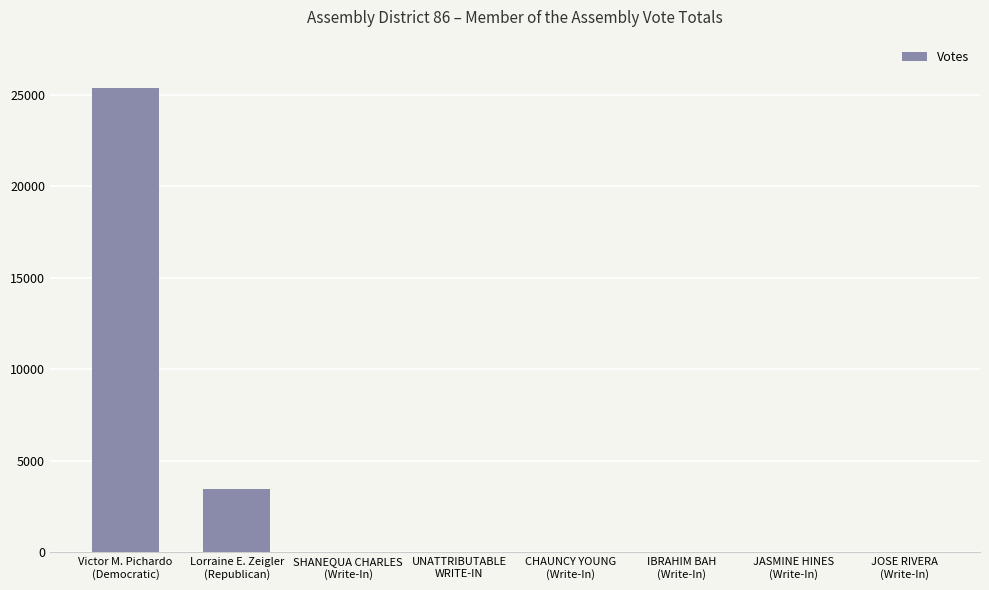

What is the sum of all values?

28876